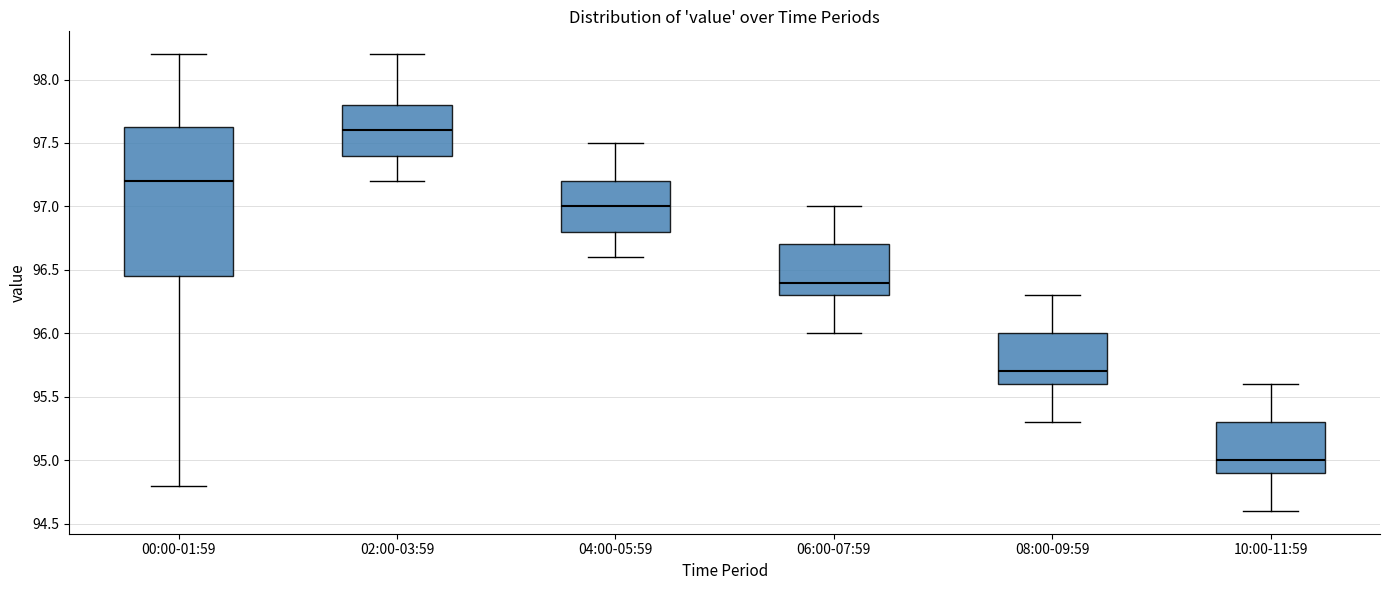

Which box is the tallest, from its lower edge to its upper edge?

00:00-01:59